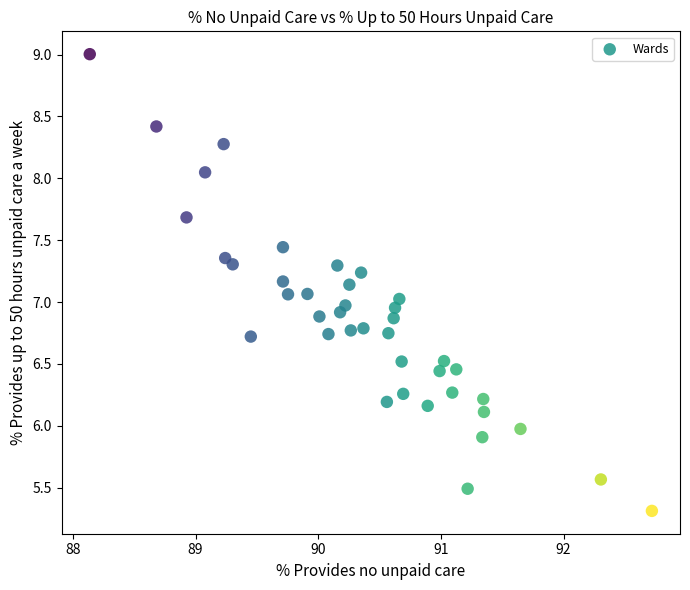

What is the range of Y values (max minus min)?

3.7